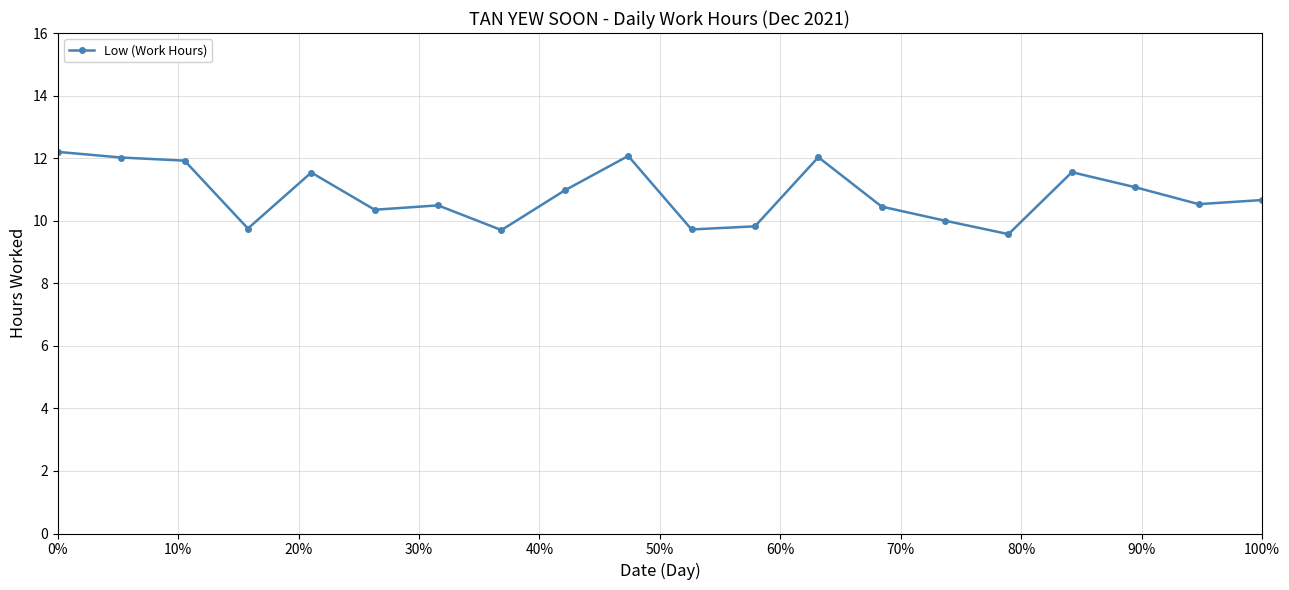

True or false: the data has more than 1 interior local peaks.

True